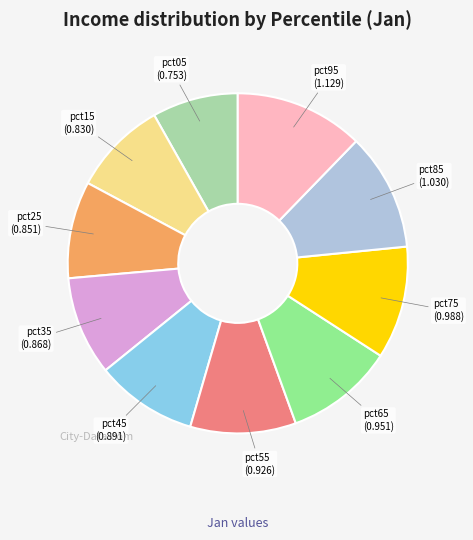

Is there any slice that represents more than half of the pie?

No